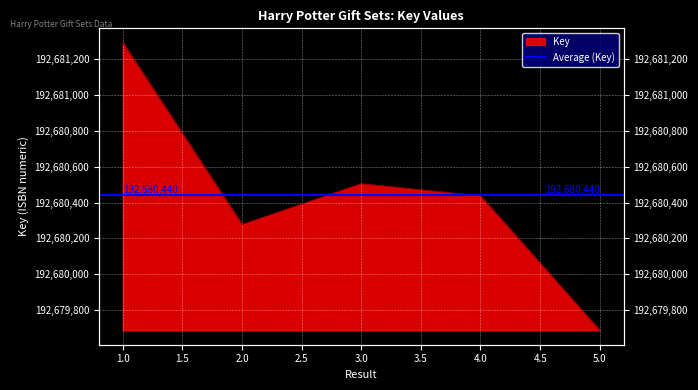

How many lines are shown in the chart?

1